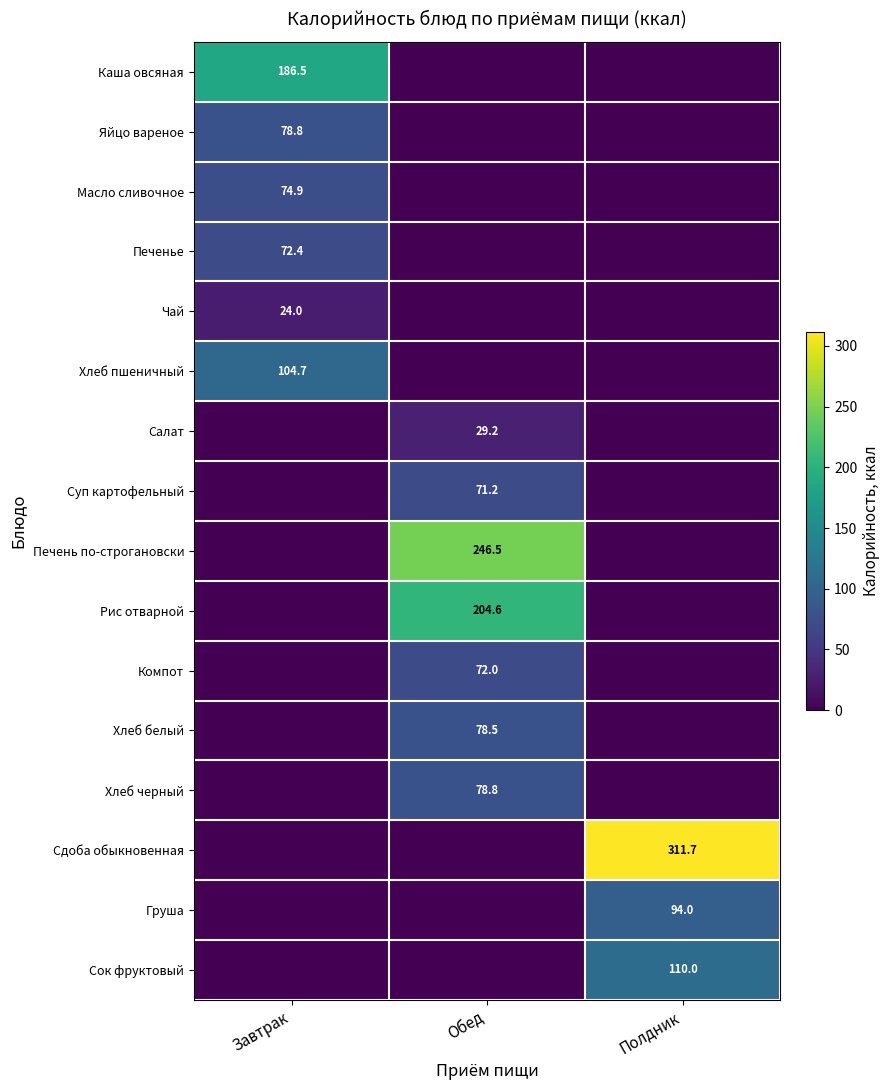

What is the difference between the highest and lowest values at Обед?

246.5